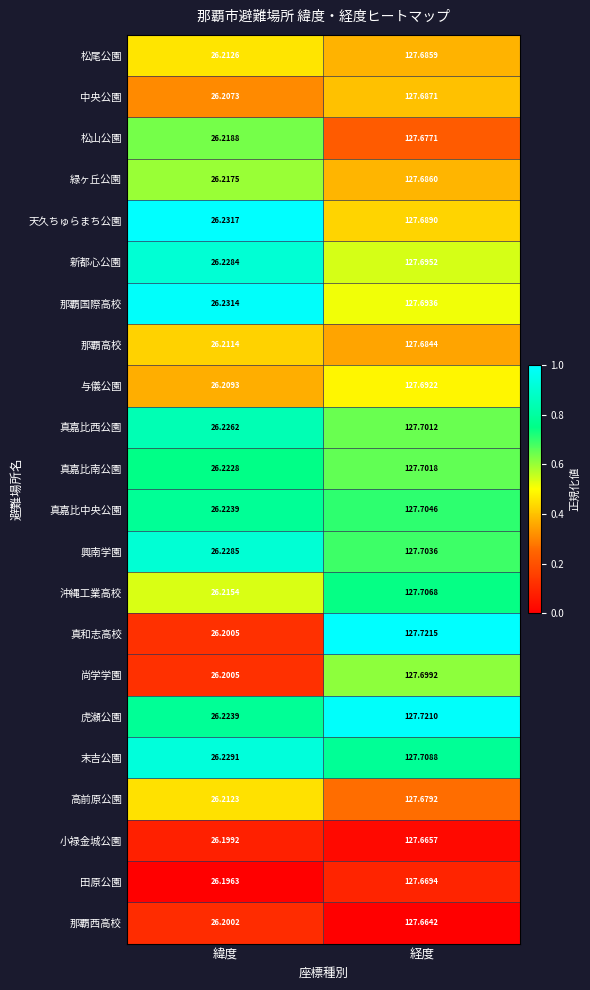

How many categories are shown in the chart?

2